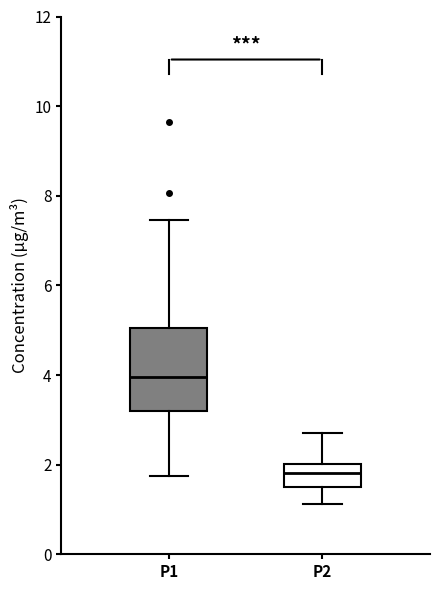

Where does the lower whisker of the box for P1 end on the y-axis? The values are not printed on the chart, so give them approximately, as read against the axis.

1.8